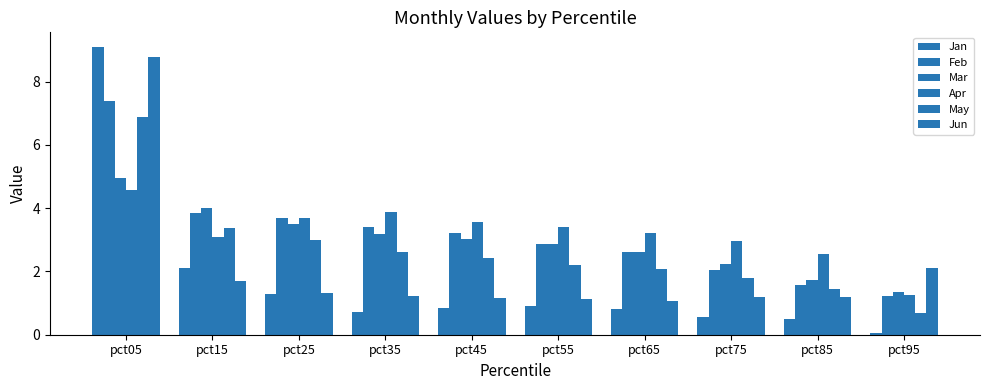

Where does the Mar series first go above 3?

pct05